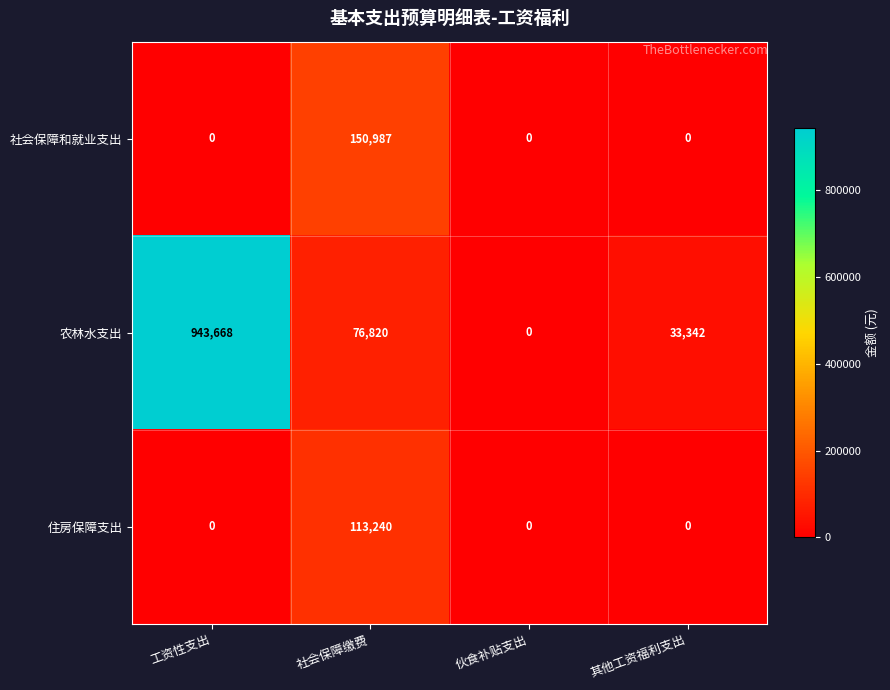

Is it true that 住房保障支出 equals 0 at 工资性支出?

True